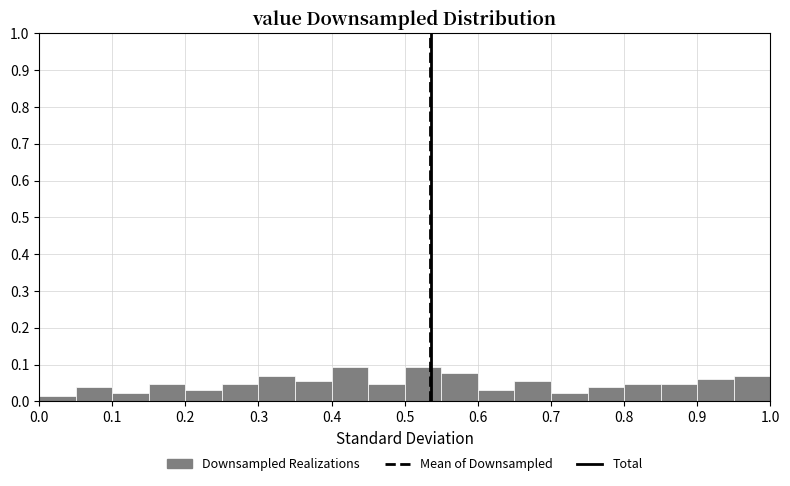

How tall is the bar that spans 0.10 to 0.15 on the x-axis? The values are not printed on the chart, so give them approximately, as read against the axis.

0.02